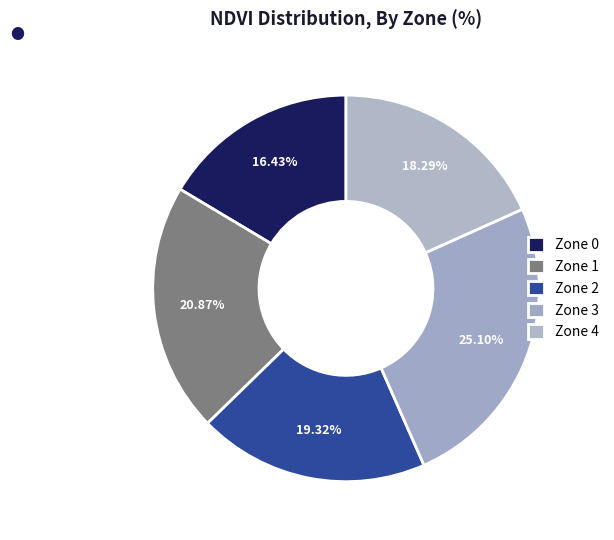

Which category has the smallest portion of the pie?

Zone 0